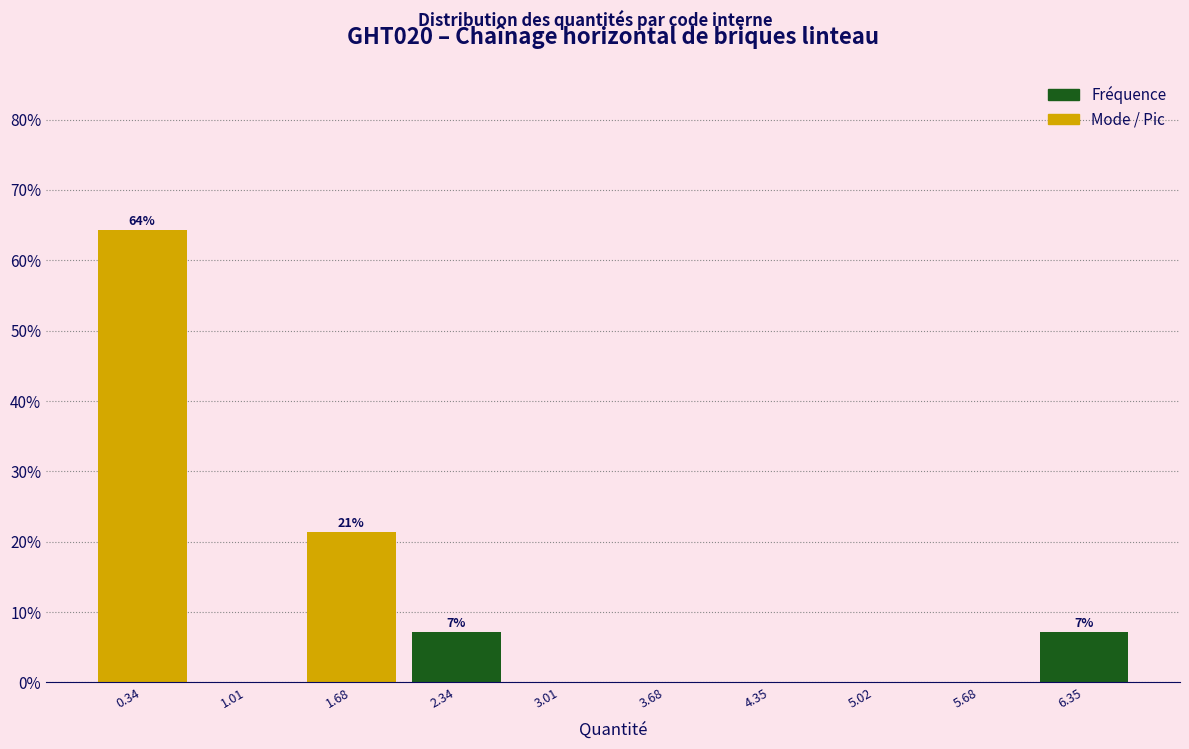

Over which range of the x-axis is the bar tallest?

0.0 to 0.7